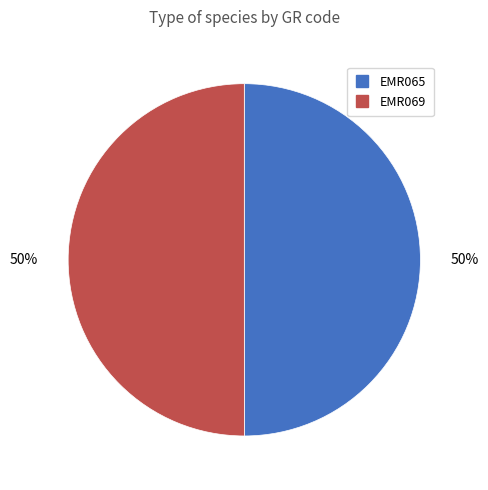

To the nearest percent, what portion does EMR065 represent?

50%